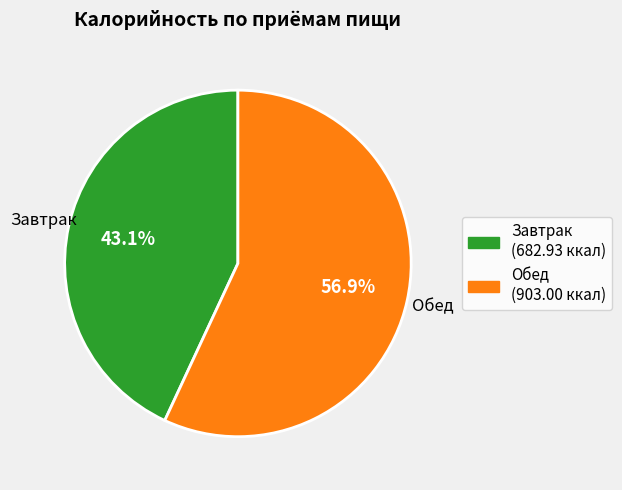

Do Завтрак and Обед together represent more than half of the pie?

Yes